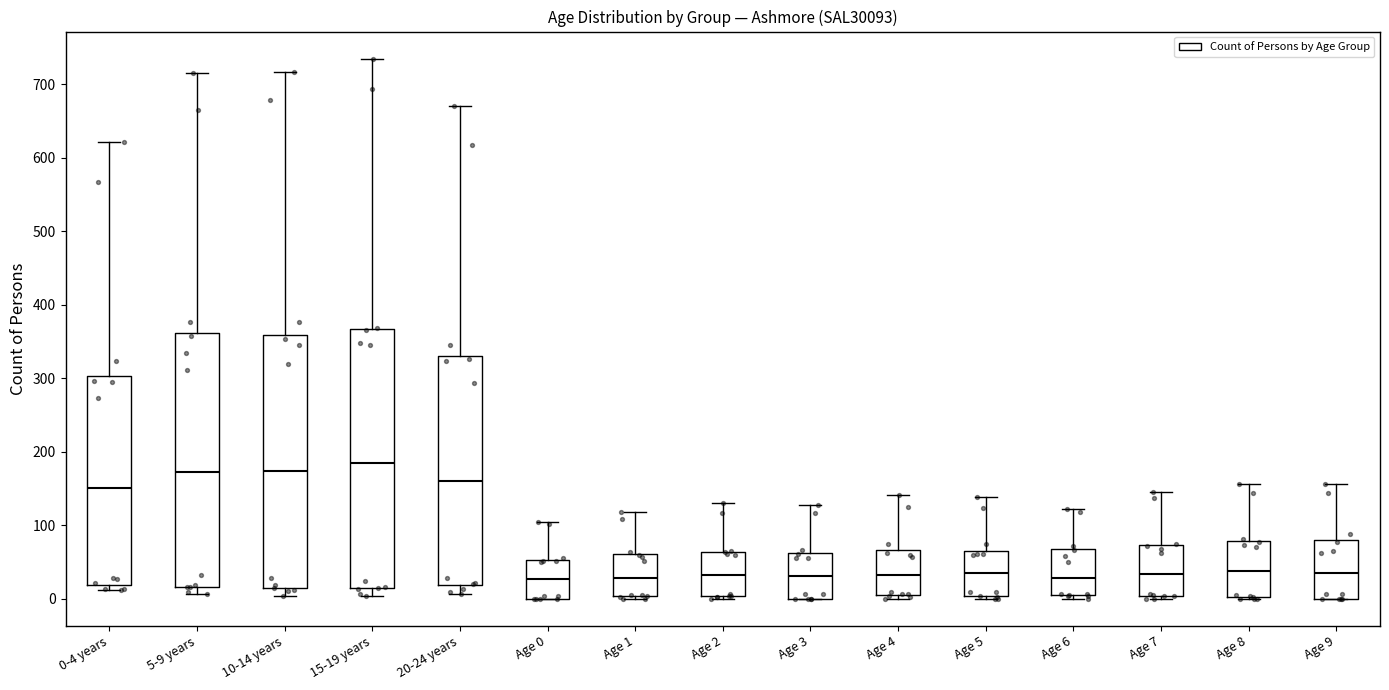

Reading left to right, transcribe this box plot: for each box, give where its median line is, the range the box spans, and where its two whiskers end, as read against the y-axis. The values are not printed on the chart, so give them approximately, as read against the axis.

0-4 years: median 150, box 20 to 300, whiskers 10 to 620
5-9 years: median 170, box 20 to 360, whiskers 10 to 720
10-14 years: median 170, box 10 to 360, whiskers 0 to 720
15-19 years: median 190, box 10 to 370, whiskers 0 to 740
20-24 years: median 160, box 20 to 330, whiskers 10 to 670
Age 0: median 30, box 0 to 50, whiskers 0 to 100
Age 1: median 30, box 0 to 60, whiskers 0 (just below the box's lower edge) to 120
Age 2: median 30, box 0 to 60, whiskers 0 (just below the box's lower edge) to 130
Age 3: median 30, box 0 to 60, whiskers 0 to 130
Age 4: median 30, box 10 to 70, whiskers 0 to 140
Age 5: median 40, box 0 to 60, whiskers 0 (just below the box's lower edge) to 140
Age 6: median 30, box 0 to 70, whiskers 0 (just below the box's lower edge) to 120
Age 7: median 30, box 0 to 70, whiskers 0 (just below the box's lower edge) to 150
Age 8: median 40, box 0 to 80, whiskers 0 to 160
Age 9: median 40, box 0 to 80, whiskers 0 to 160